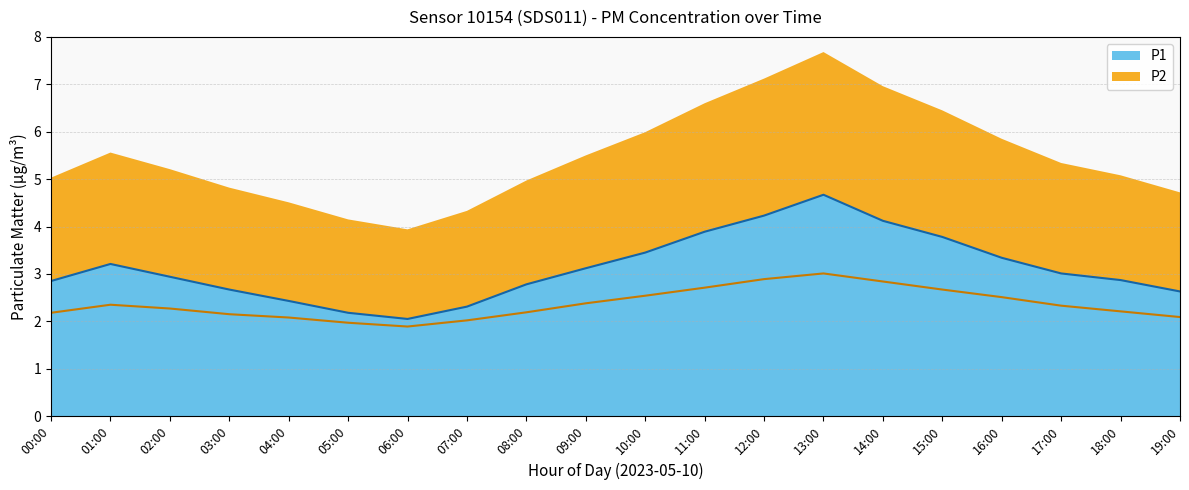

What is the label of the 15th point from the right?

05:00